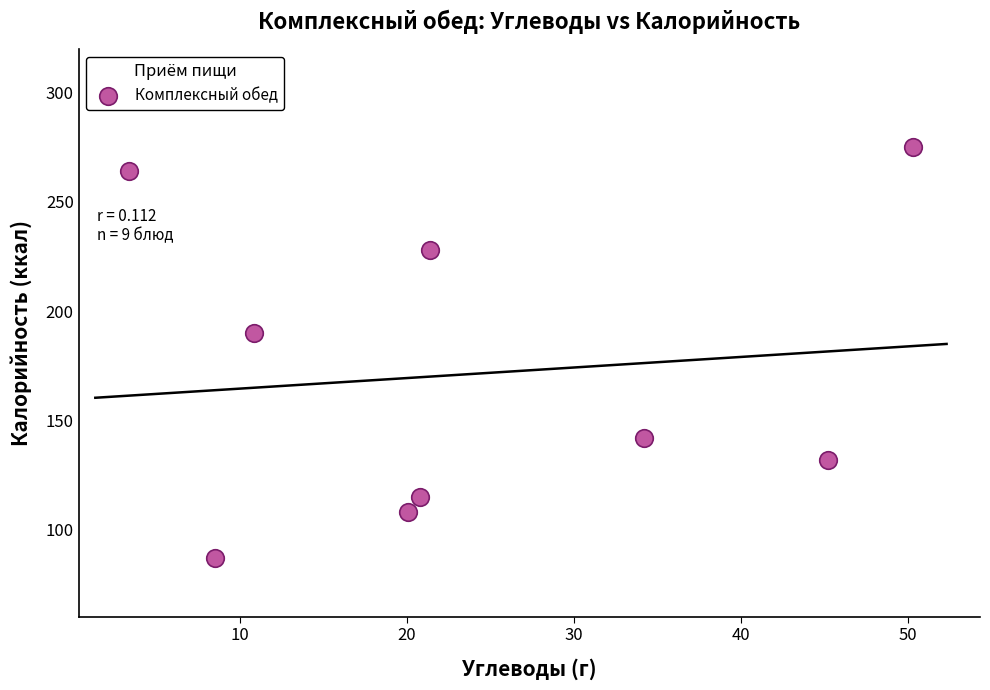

What Y value in the scatter plot is closest to 181?

190